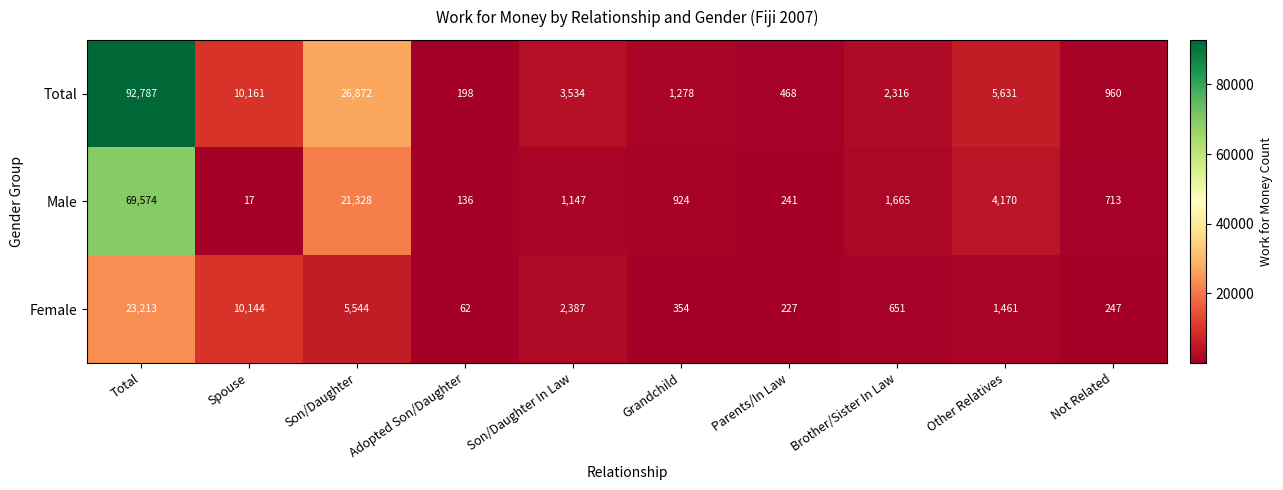

The value of Male at Not Related is 713. True or false?

True